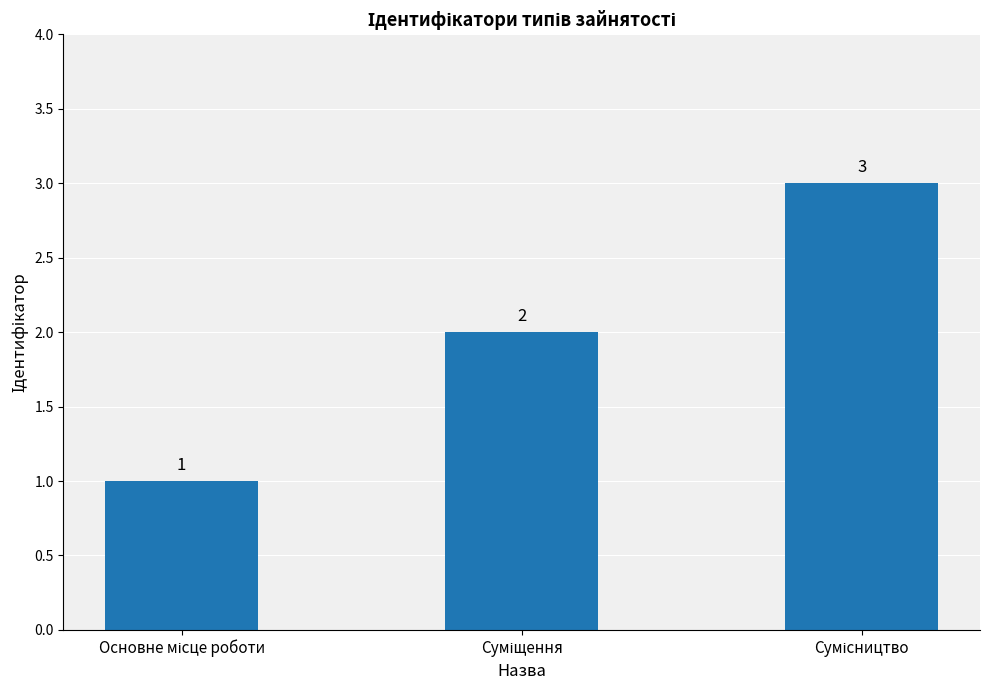

What is the difference between the maximum and minimum values?

2